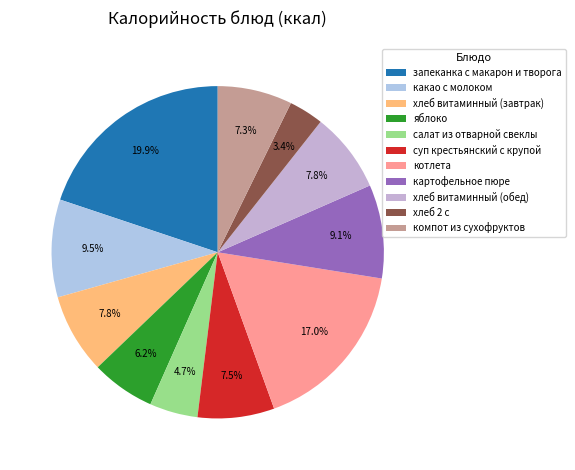

To the nearest percent, what is the difference between the хлеб витаминный (завтрак) and компот из сухофруктов slice percentages?

1%